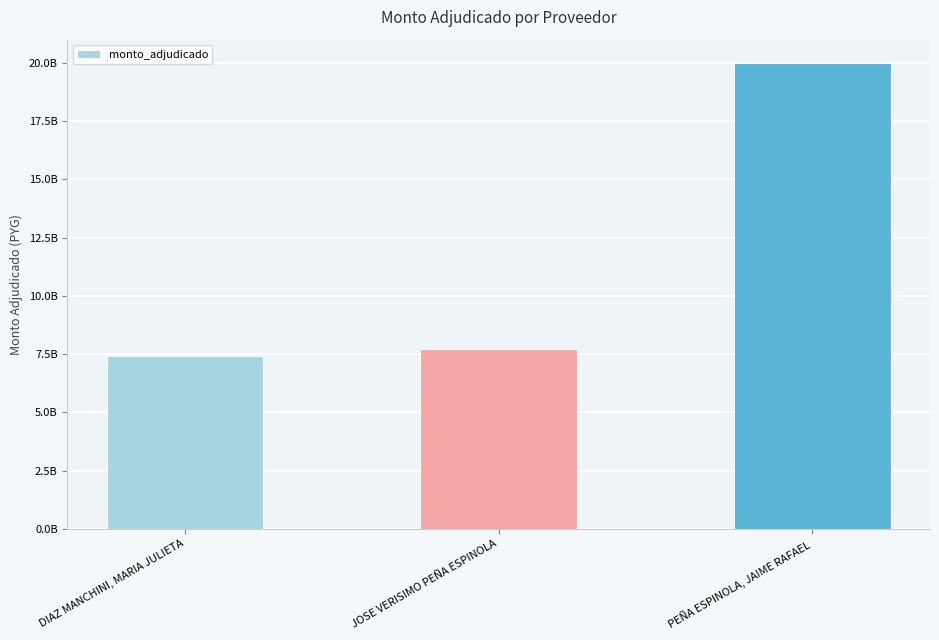

What is the label of the 3rd bar from the right?

DIAZ MANCHINI, MARIA JULIETA